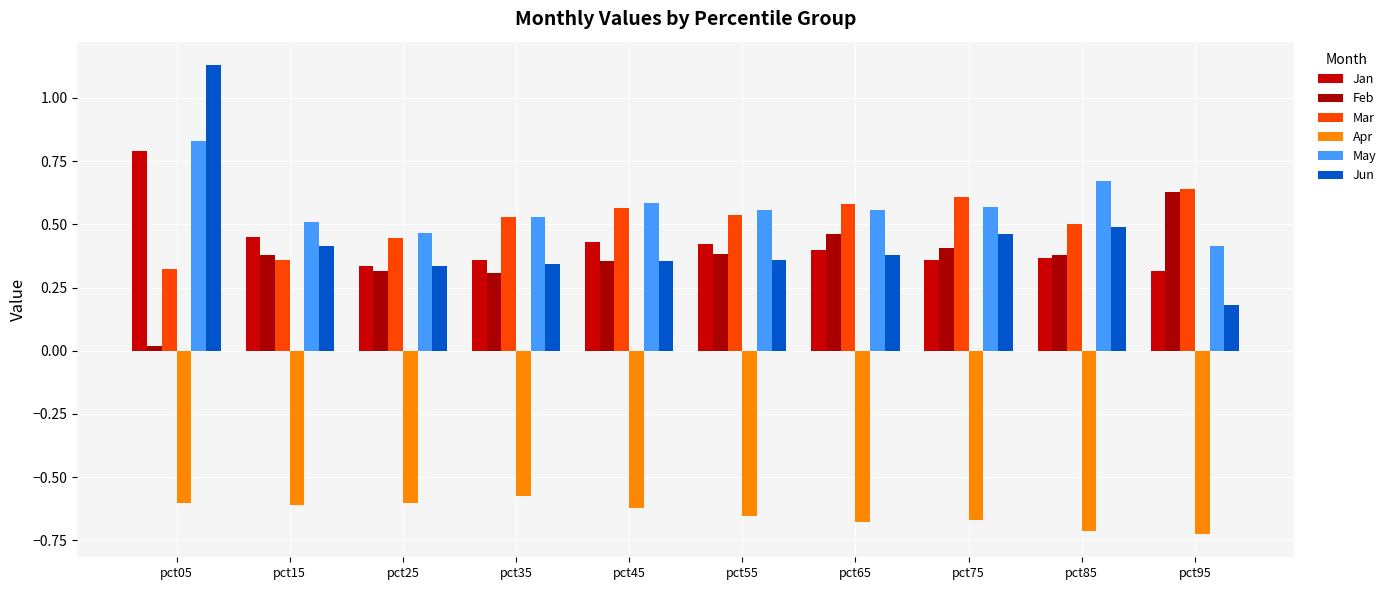

Between pct45 and pct65, which is larger?

pct45